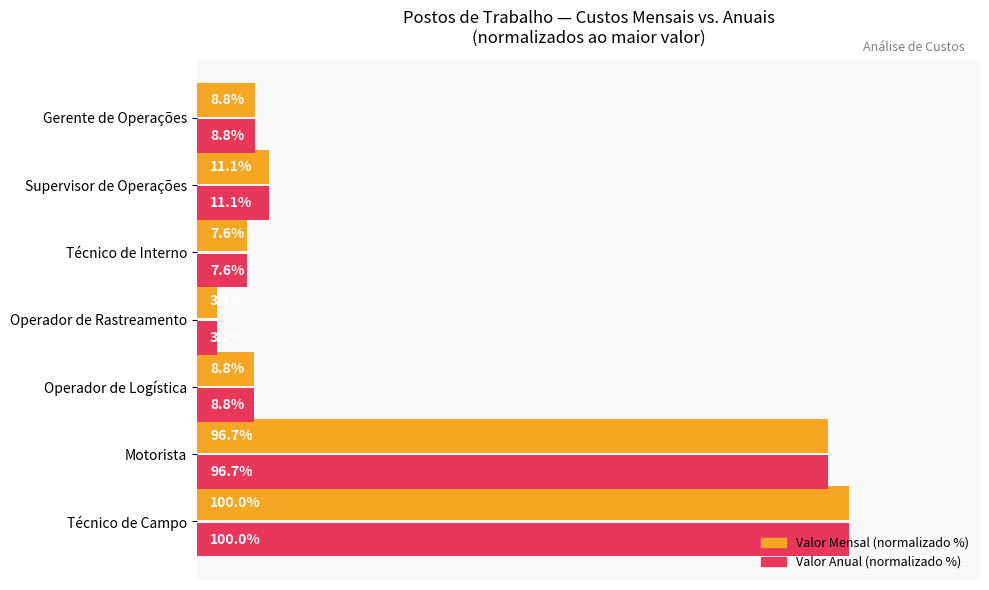

At which category does the chart reach its minimum across all series?

Operador de Rastreamento